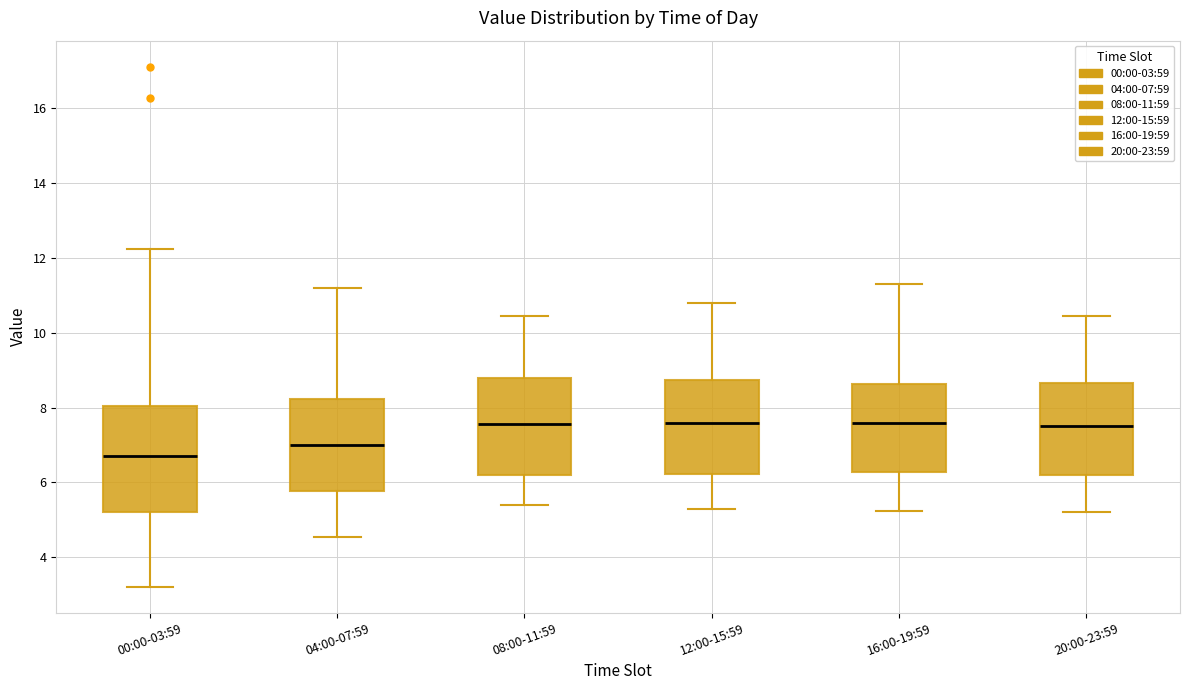

Reading left to right, transcribe this box plot: for each box, give where its median line is, the range the box spans, and where its two whiskers end, as read against the y-axis. The values are not printed on the chart, so give them approximately, as read against the axis.

00:00-03:59: median 6.8, box 5.2 to 8.0, whiskers 3.2 to 12.2
04:00-07:59: median 7.0, box 5.8 to 8.2, whiskers 4.6 to 11.2
08:00-11:59: median 7.6, box 6.2 to 8.8, whiskers 5.4 to 10.4
12:00-15:59: median 7.6, box 6.2 to 8.8, whiskers 5.4 to 10.8
16:00-19:59: median 7.6, box 6.2 to 8.6, whiskers 5.2 to 11.4
20:00-23:59: median 7.6, box 6.2 to 8.6, whiskers 5.2 to 10.4